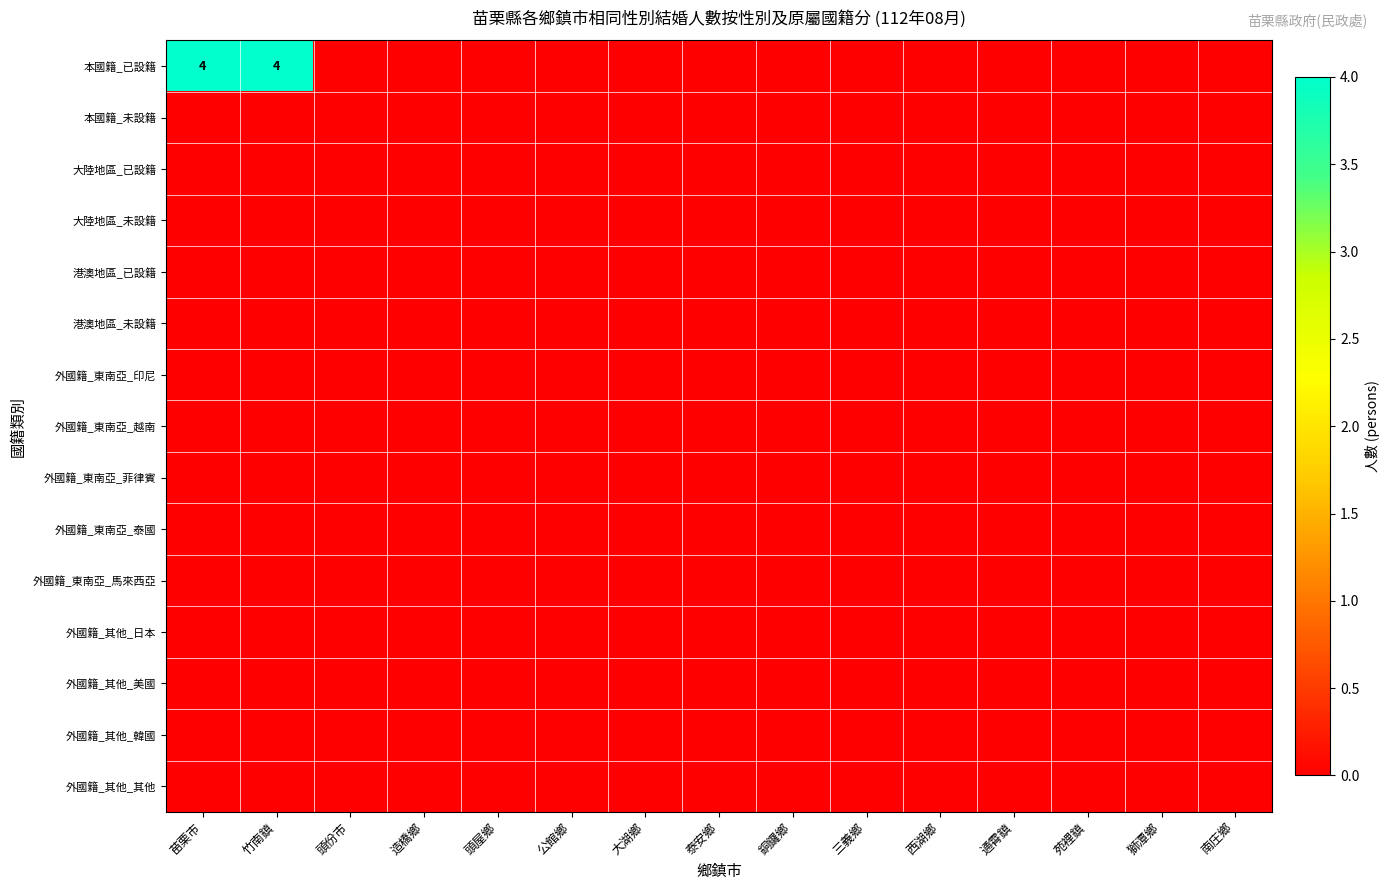

The value of 本國籍_已設籍 at 竹南鎮 is 4. True or false?

True